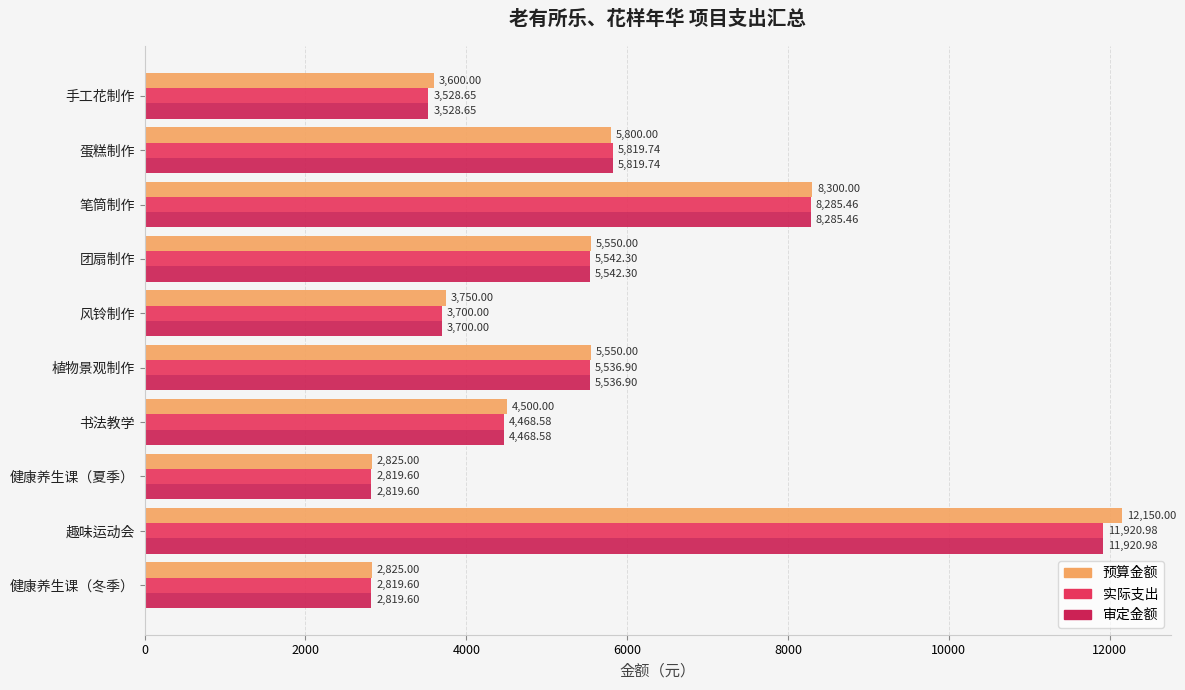

What is the lowest value of the 预算金额 series?

2825.0